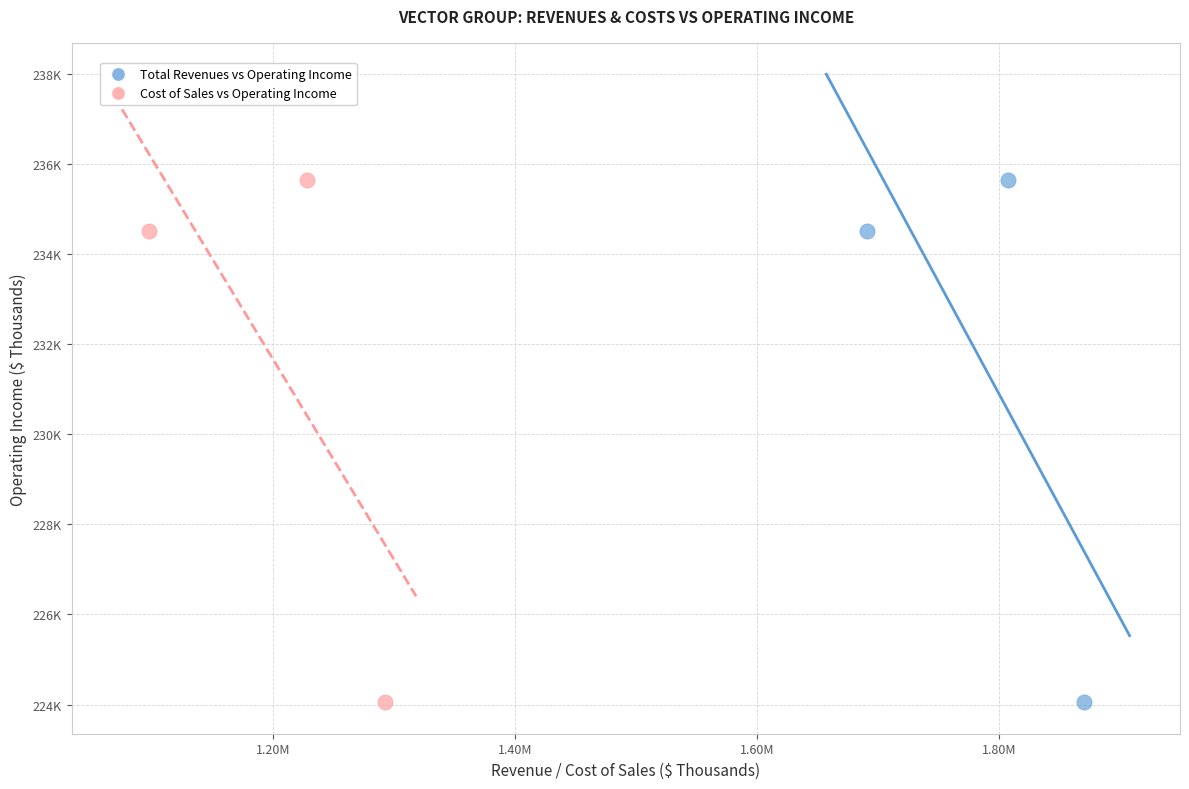

What are all the series names shown in the legend?

Total Revenues vs Operating Income, Cost of Sales vs Operating Income